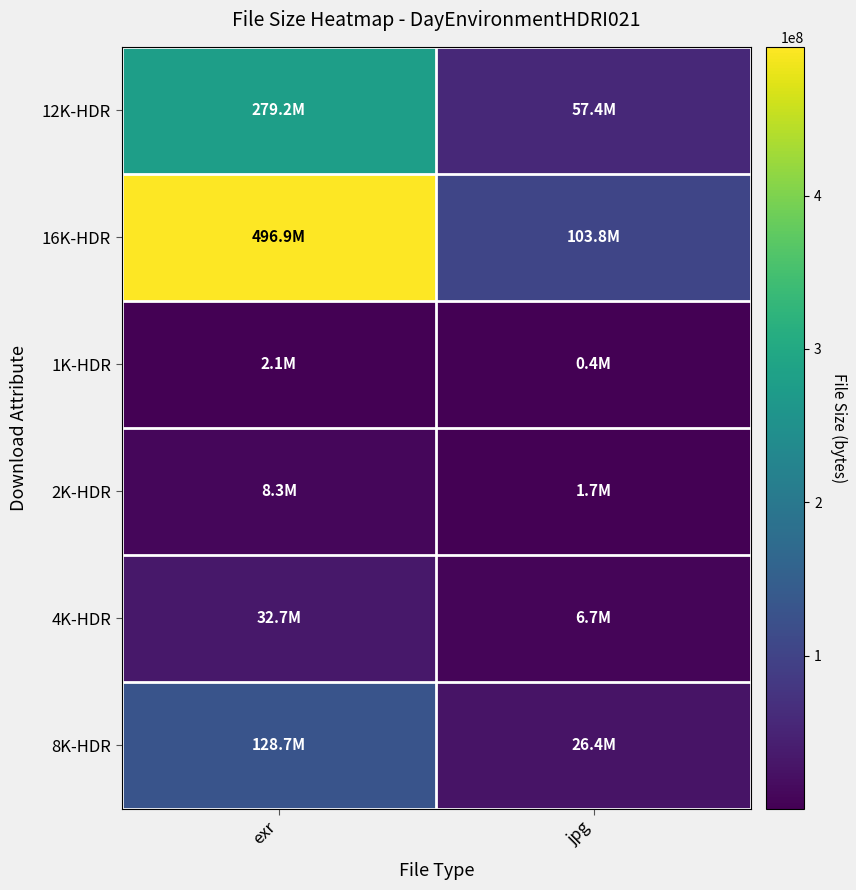

Which label corresponds to the smallest value in the chart?

jpg